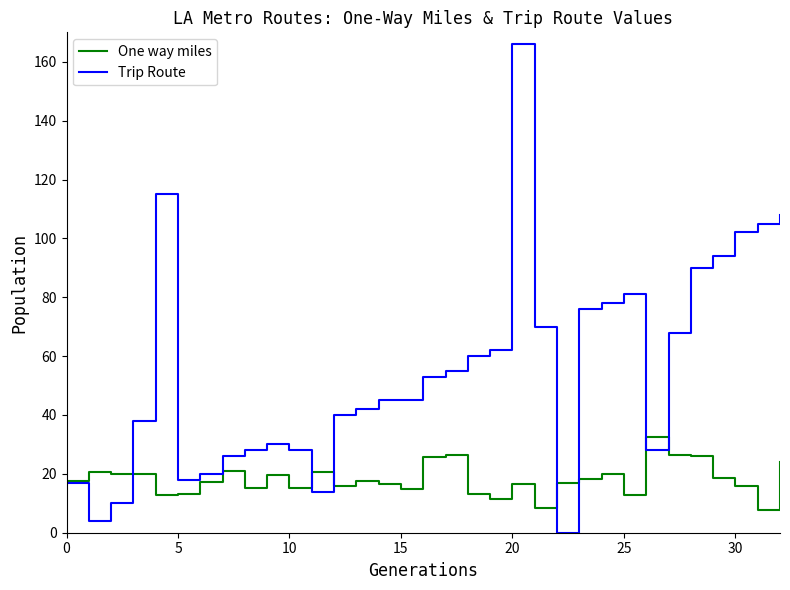

Rank the series by their maximum value, from highest to lowest.

Trip Route, One way miles